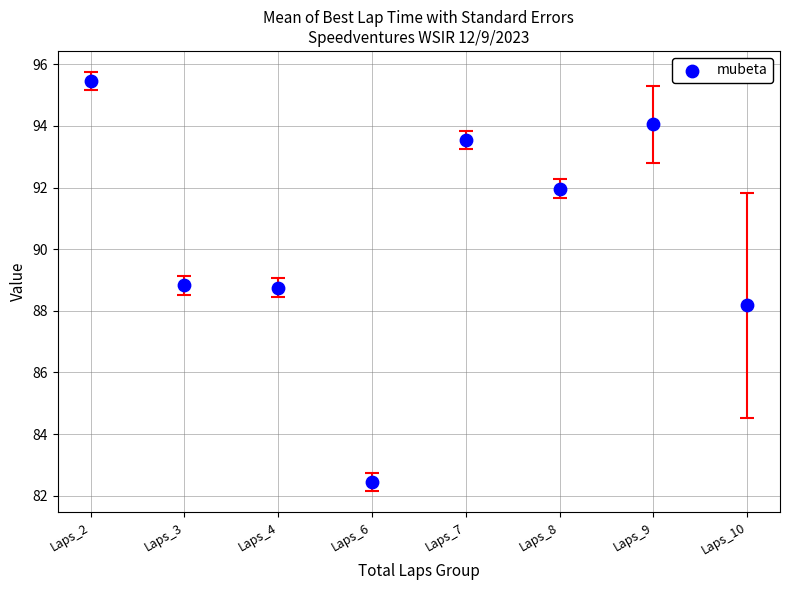

What is the range of Y values (max minus min)?

13.0